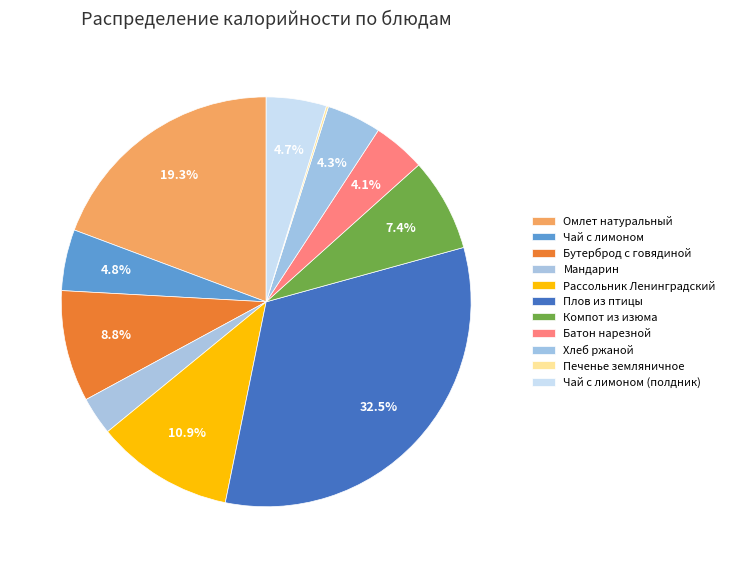

Count the number of slices in the pie.

11